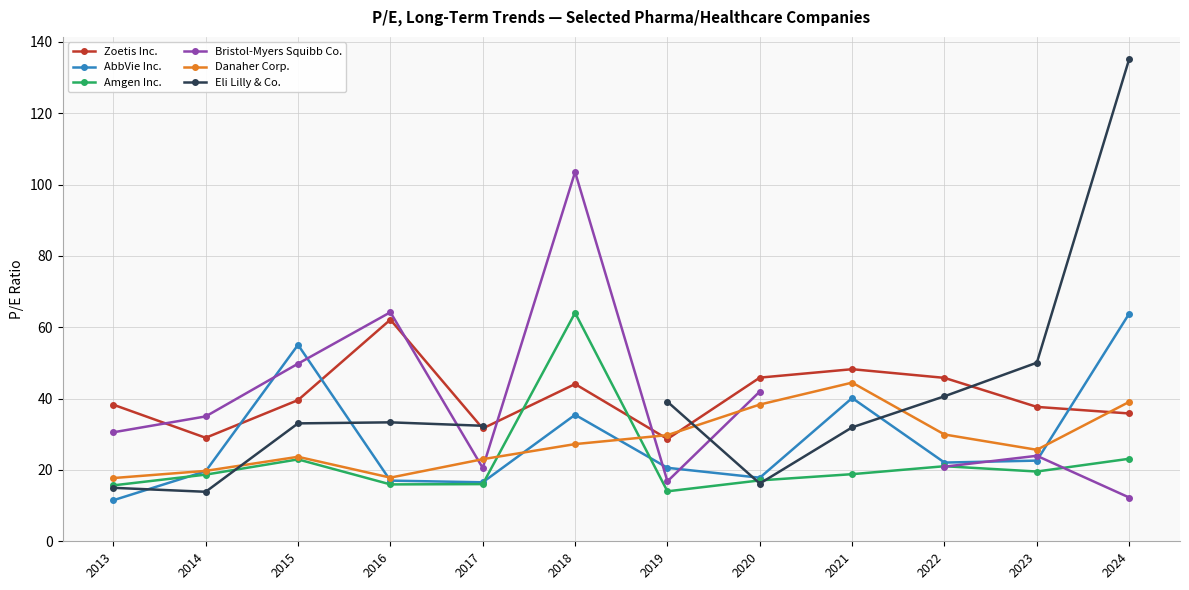

What is the approximate value of Zoetis Inc. at 2016?

62.1